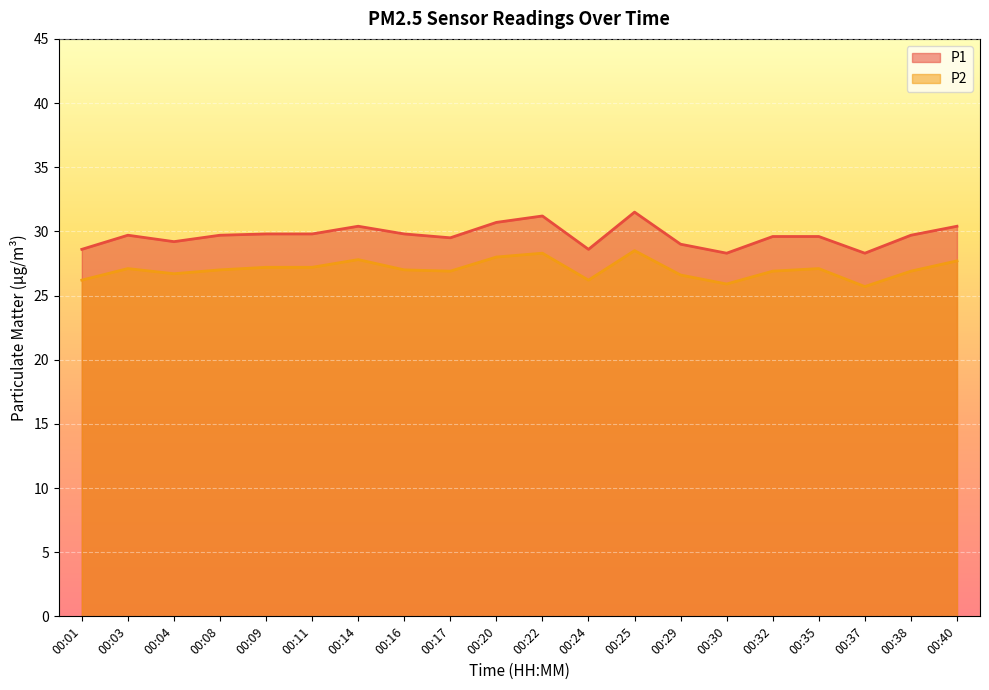

Which series has the widest spread of values?

P1